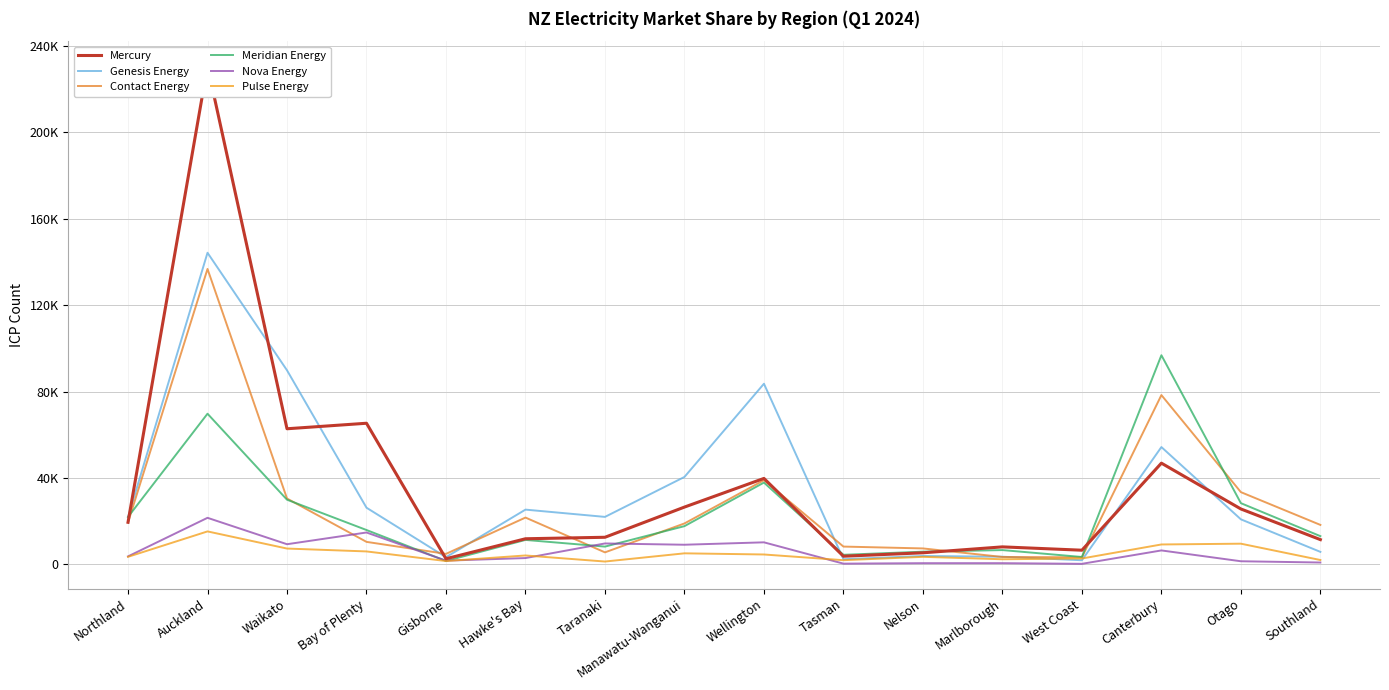

What is the spread (max minus min) of values at Manawatu-Wanganui?

35345